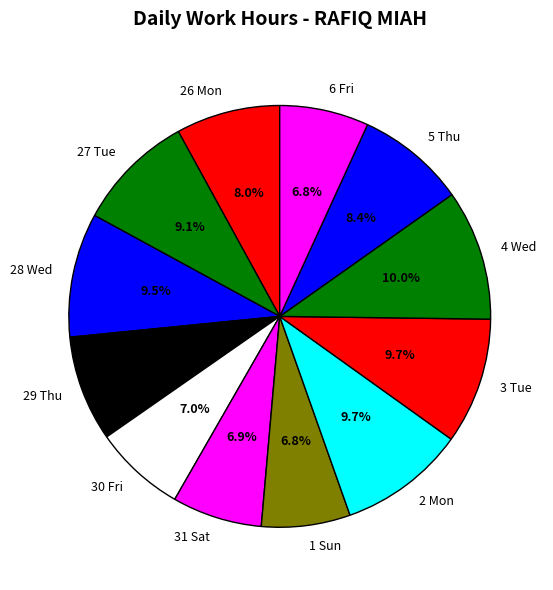

The 29 Thu slice represents 1% of the pie. True or false?

False